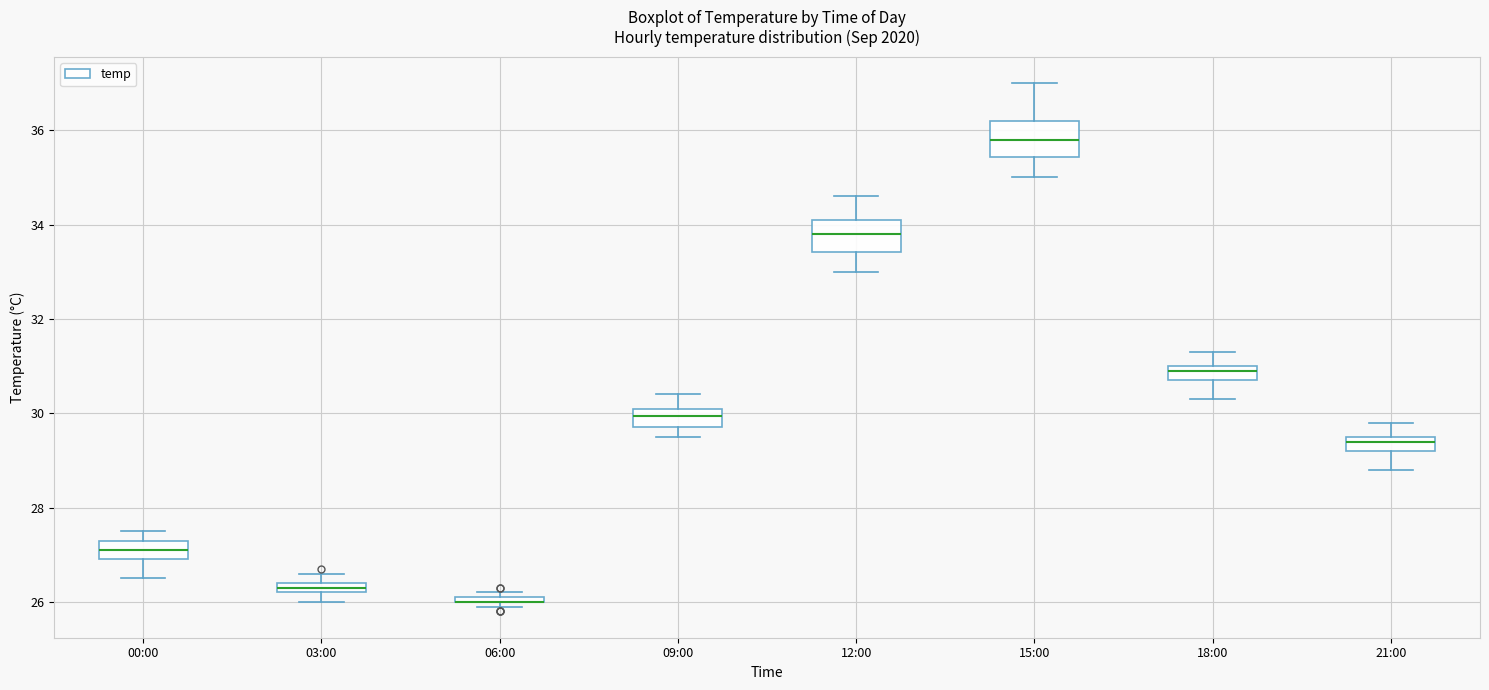

Where is the upper edge of the box for 00:00 on the y-axis? The values are not printed on the chart, so give them approximately, as read against the axis.

27.4